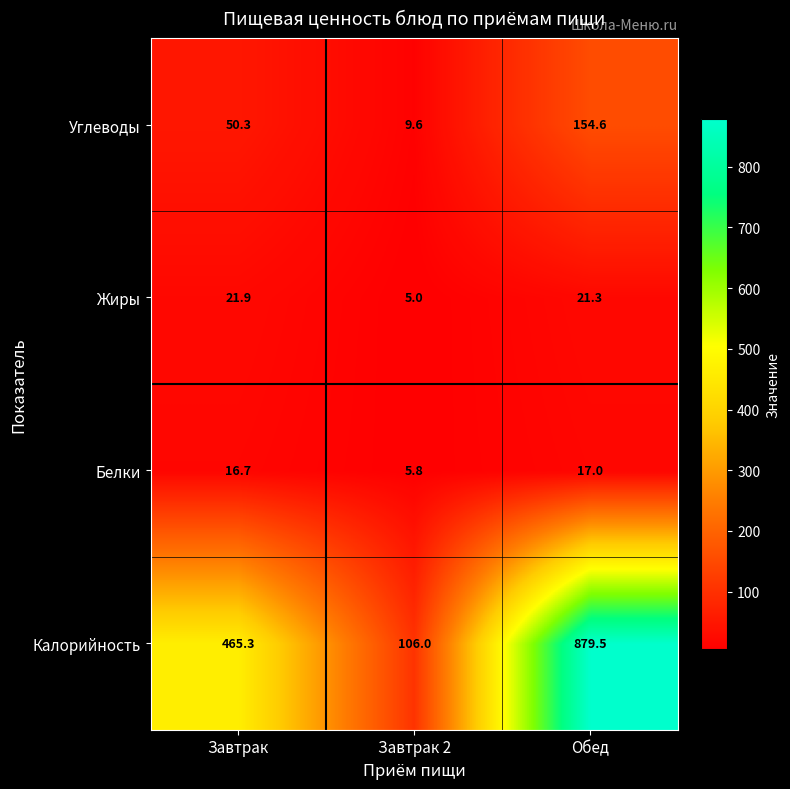

What is the difference between the Жиры values at Обед and Завтрак 2?

16.3